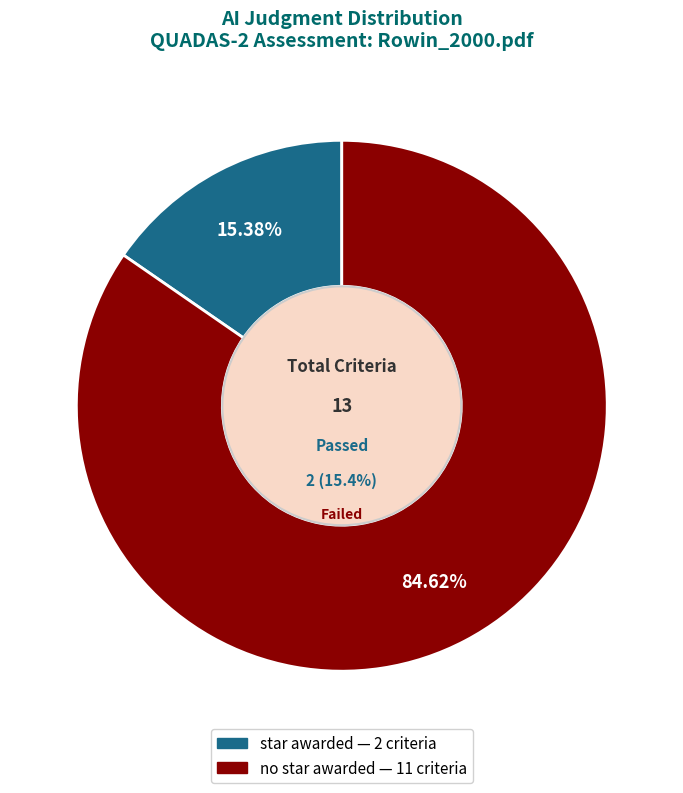

To the nearest percent, what is the average slice percentage?

50%